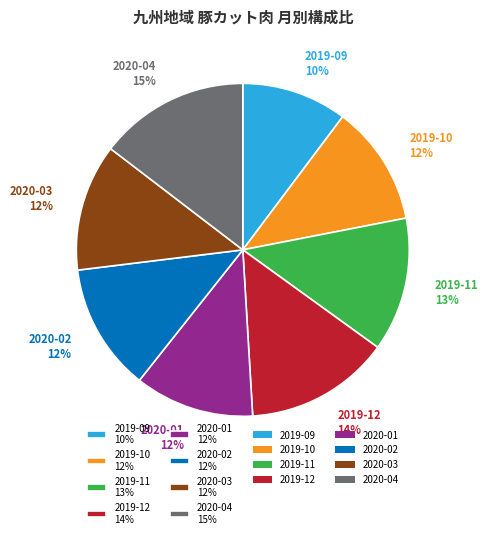

Does 2020-04 15% account for over 50% of the chart?

No